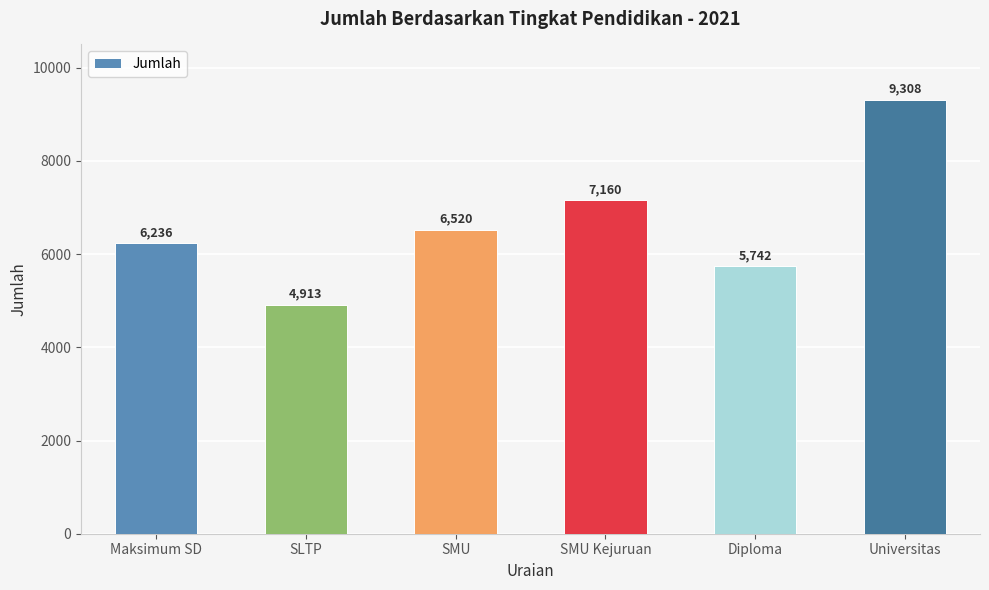

What is the difference between the values at SMU and SMU Kejuruan?

640